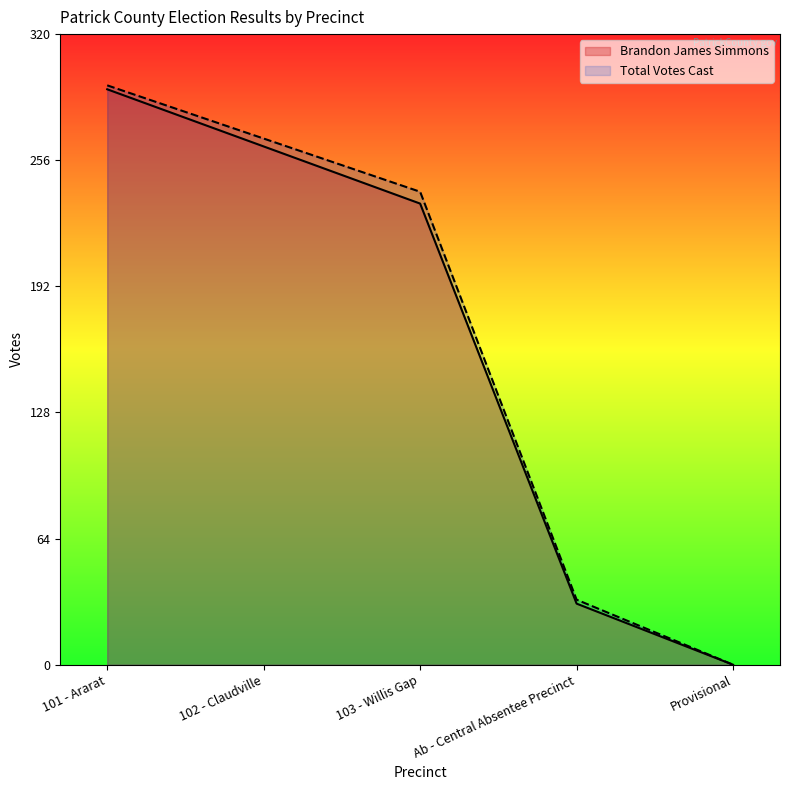

True or false: Brandon James Simmons and Total Votes Cast intersect in this chart.

False